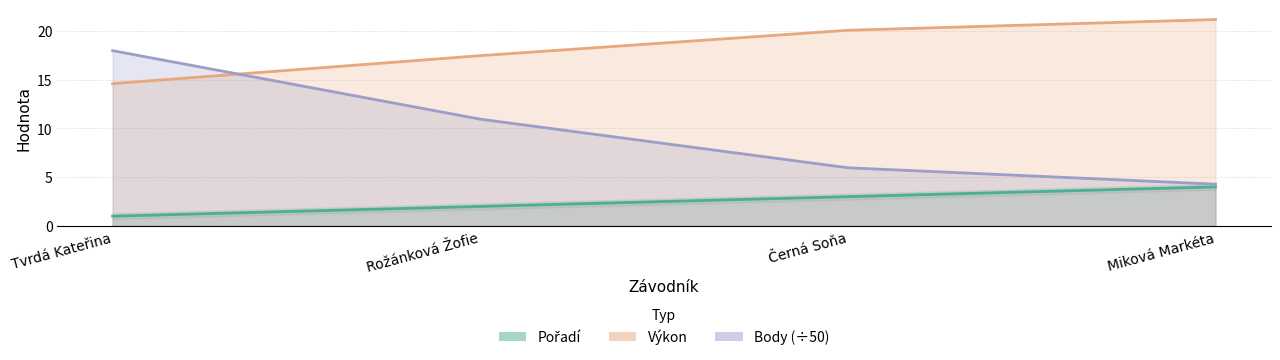

True or false: Body (÷50) and Pořadí intersect in this chart.

False